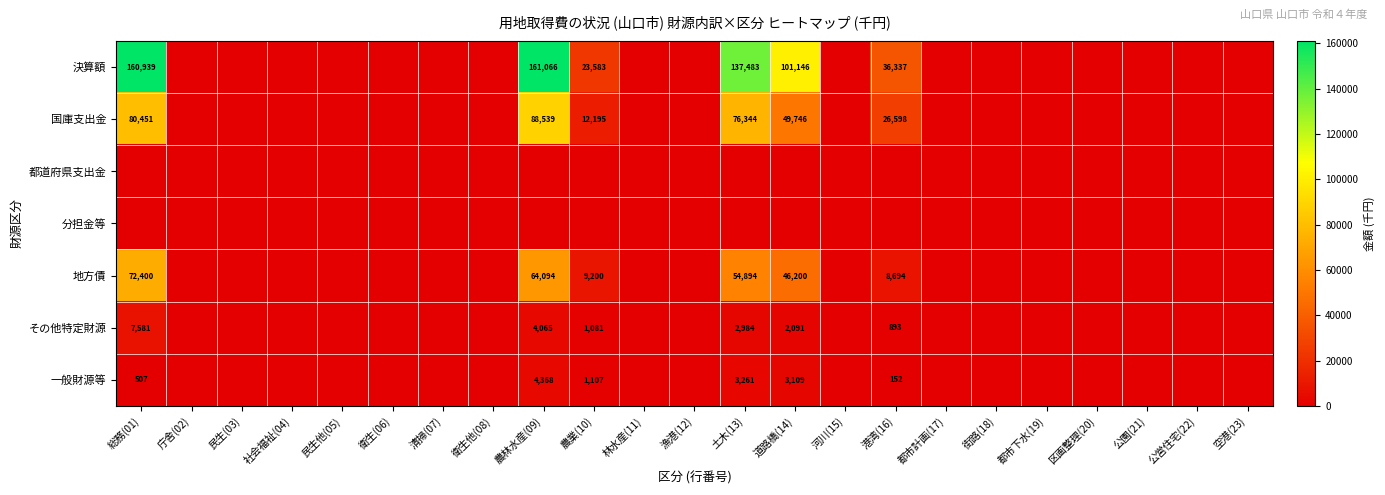

At how many categories does at least one series exceed 89477?

4